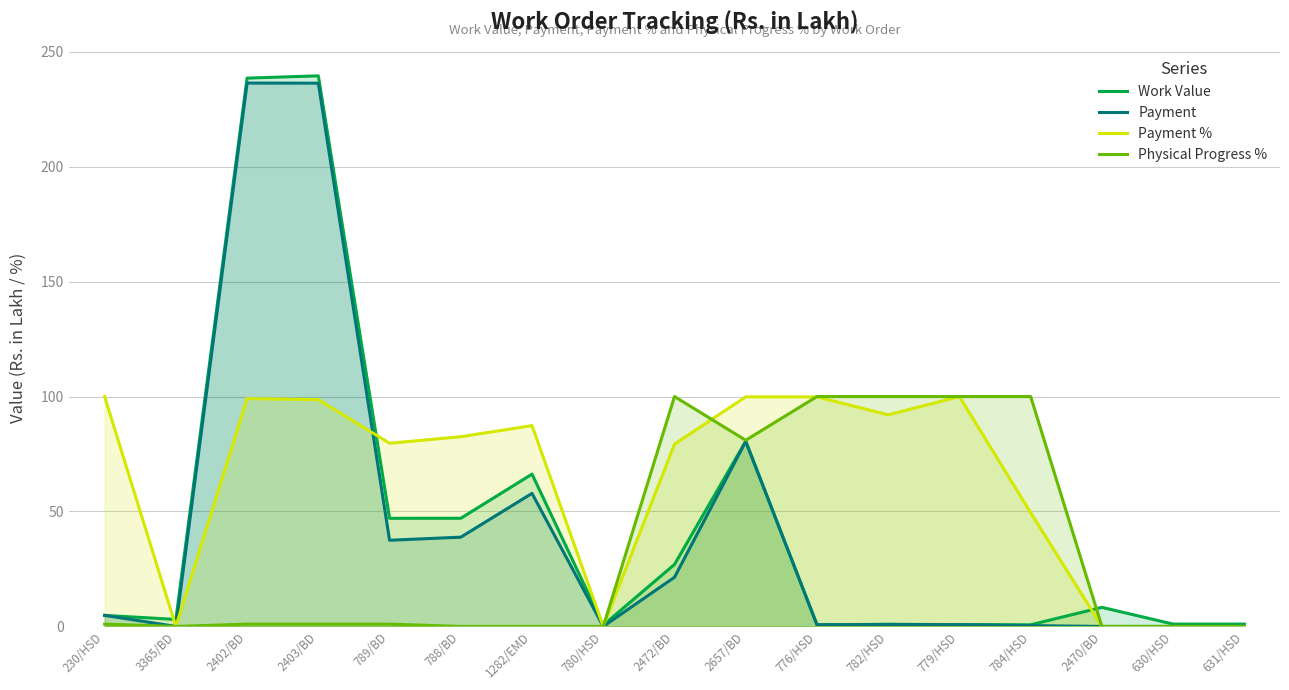

How many data points in Physical Progress % are above 1?

6